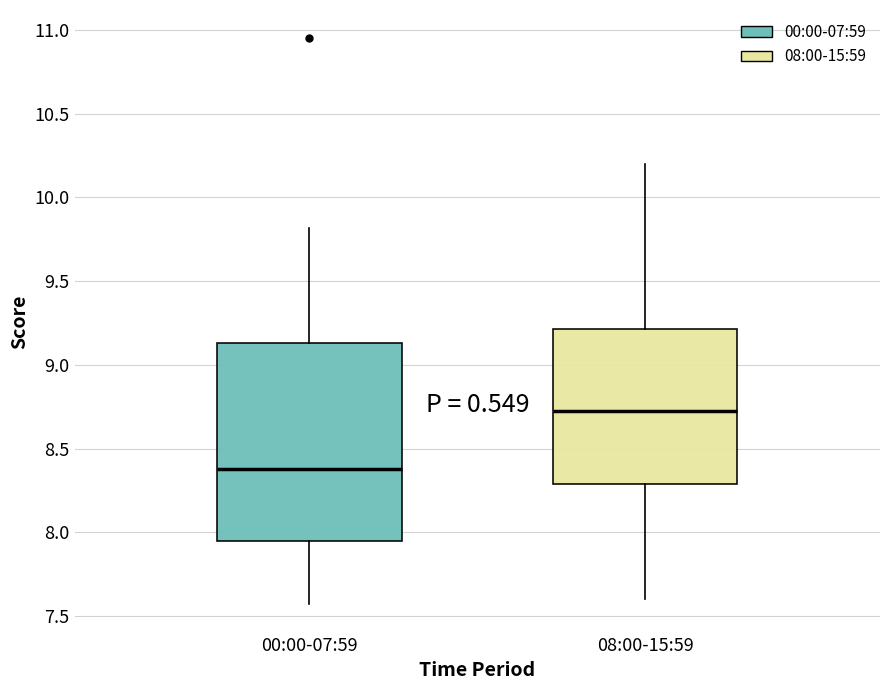

Reading left to right, transcribe this box plot: for each box, give where its median line is, the range the box spans, and where its two whiskers end, as read against the y-axis. The values are not printed on the chart, so give them approximately, as read against the axis.

00:00-07:59: median 8.40, box 7.95 to 9.15, whiskers 7.55 to 9.80
08:00-15:59: median 8.75, box 8.30 to 9.20, whiskers 7.60 to 10.20